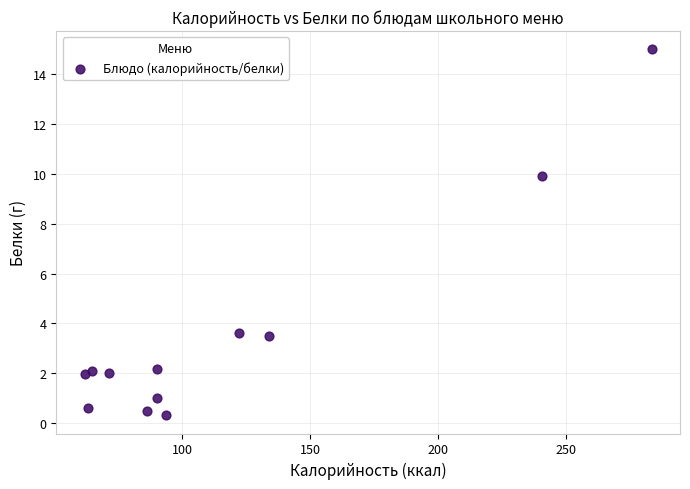

What is the range of Y values (max minus min)?

14.7